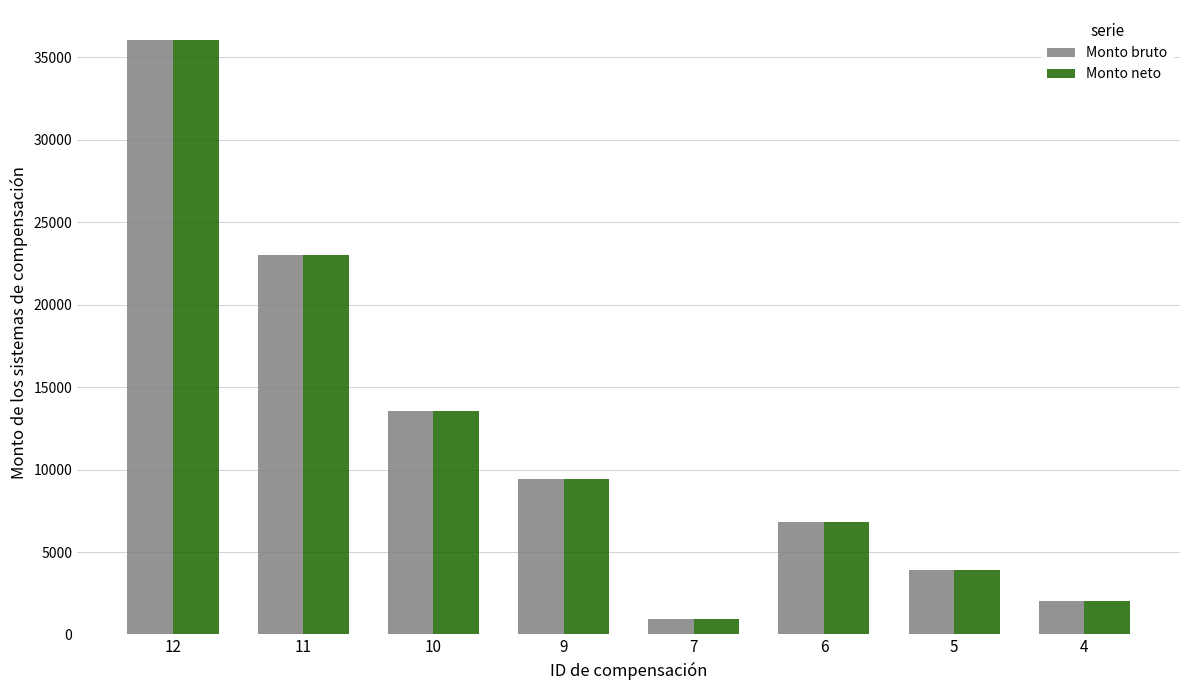

What is the value of the Monto bruto bar at the 2nd from the left?

23043